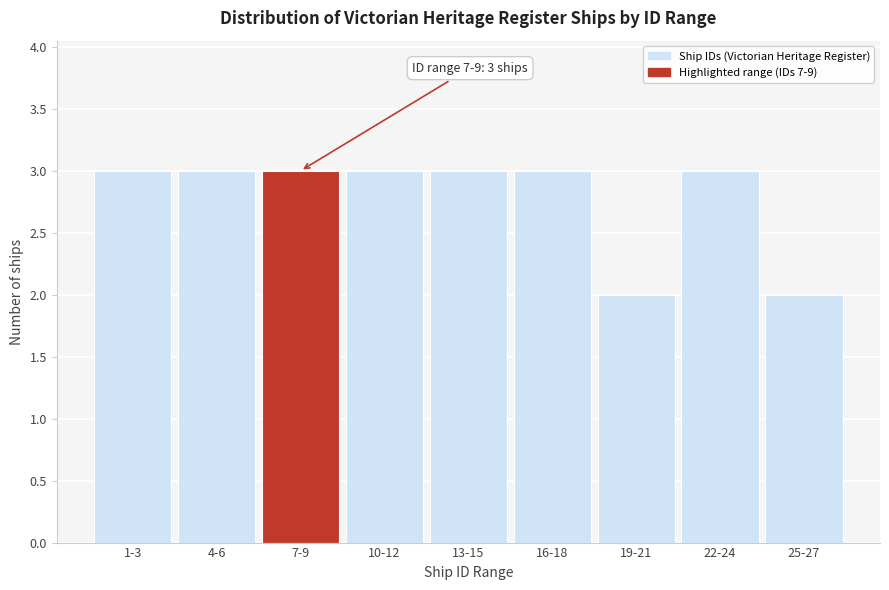

Reading left to right, list all the values displayed in this chart.

3	3	3	3	3	3	2	3	2